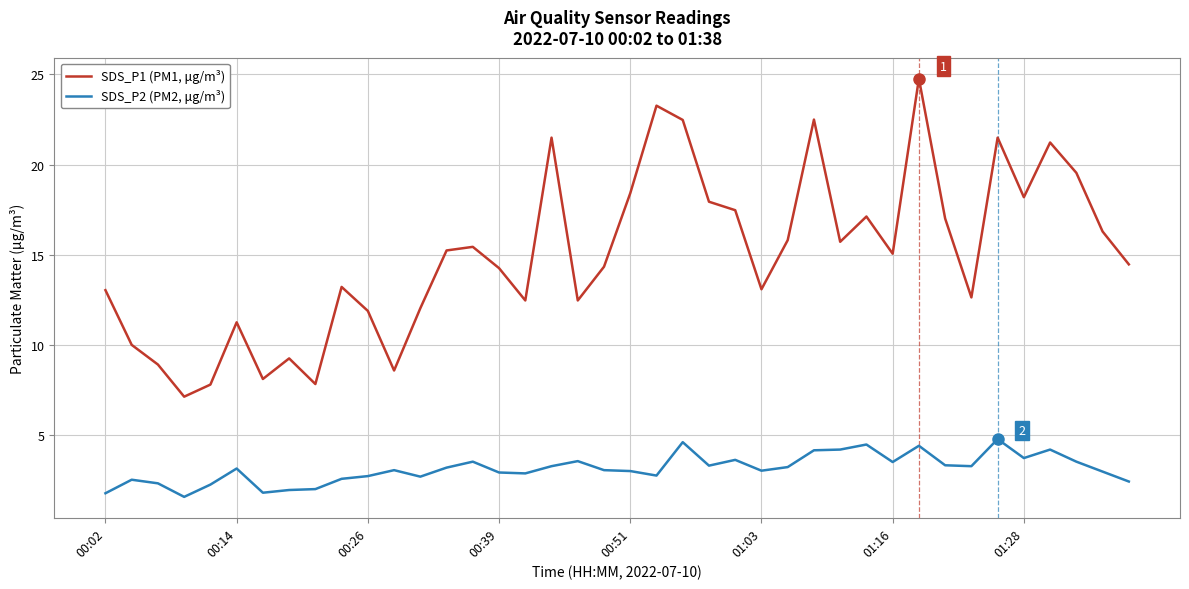

Which series has the largest total across all categories?

SDS_P1 (PM1, μg/m³)